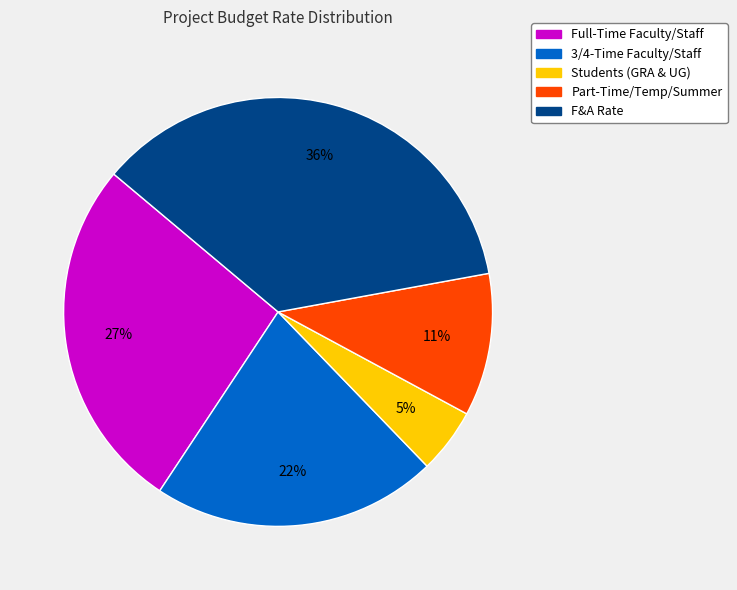

Which category has the smallest portion of the pie?

Students (GRA & UG)